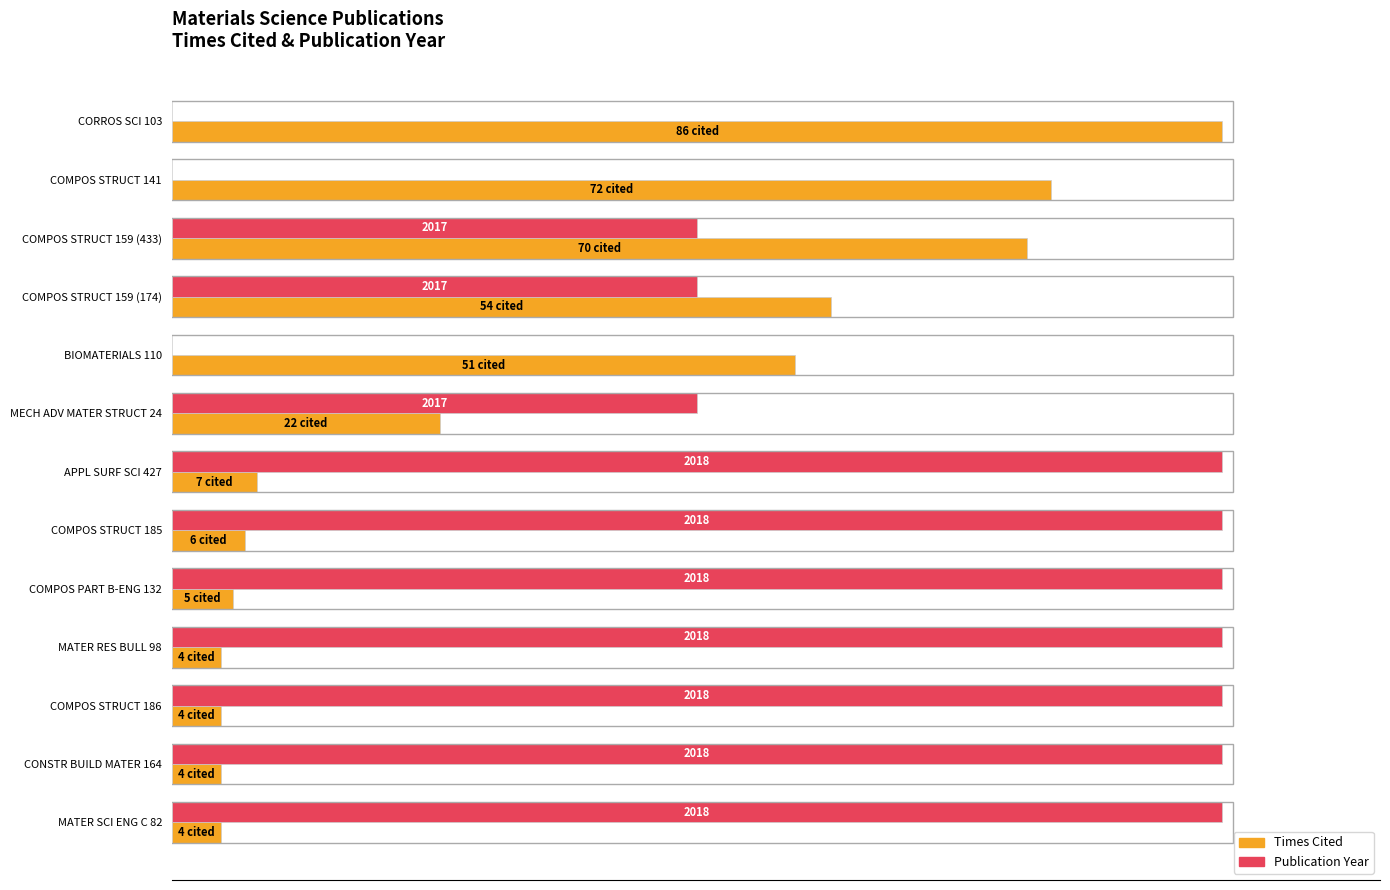

How many bars are there in each group?

2